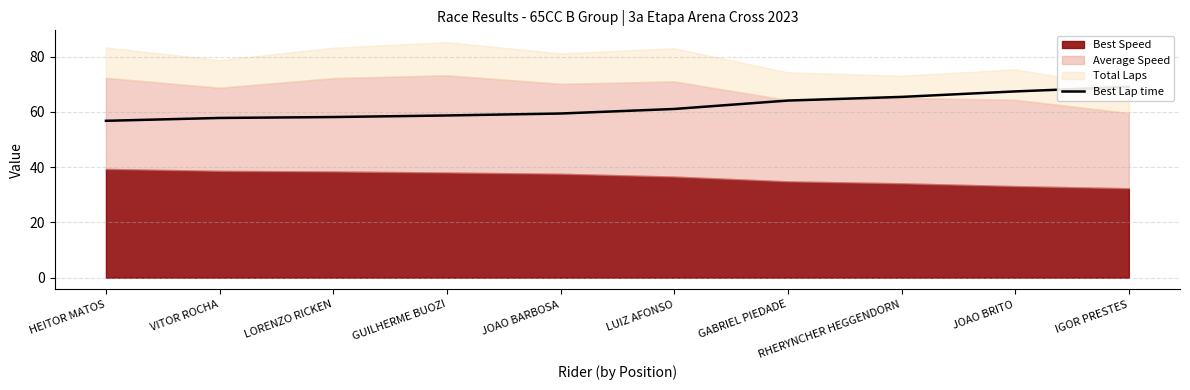

What is the sum of all values?

617.6